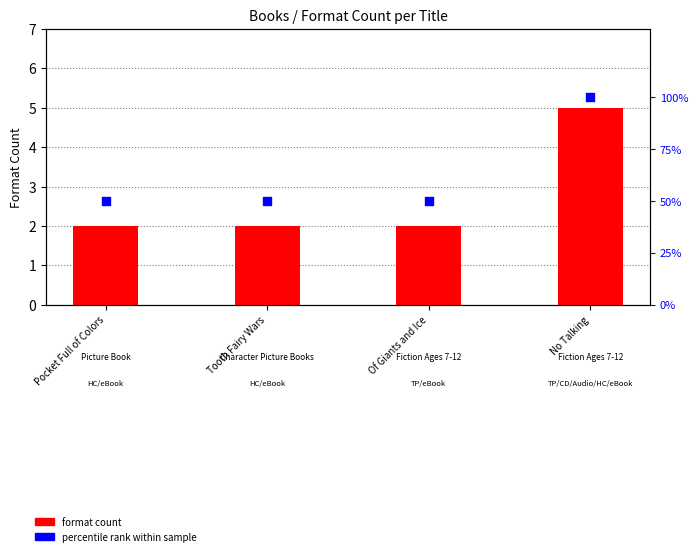

At how many categories does at least one series exceed 56?

1